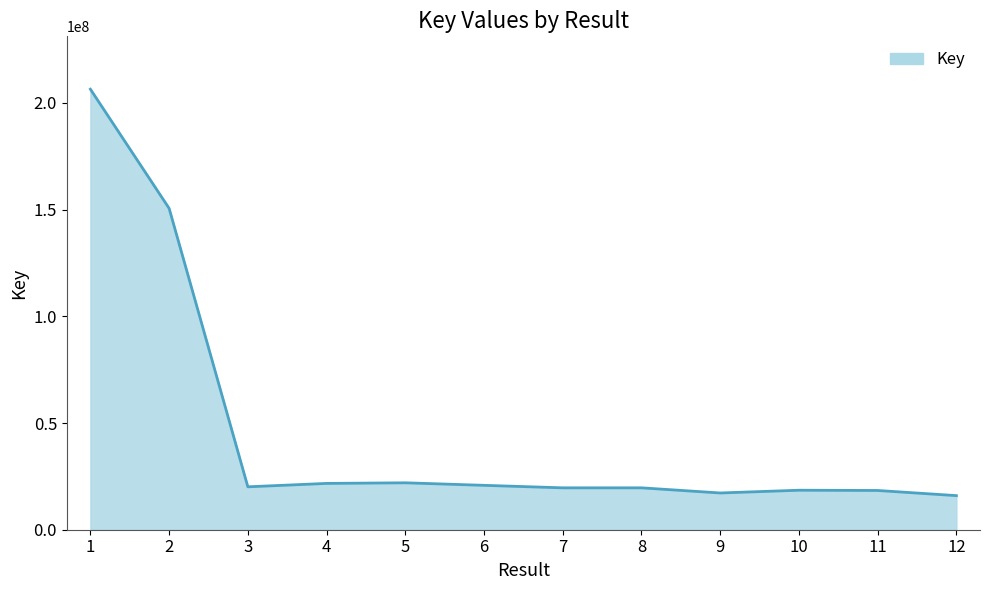

What is the ratio of the value at 12 to the value at 6?

0.8